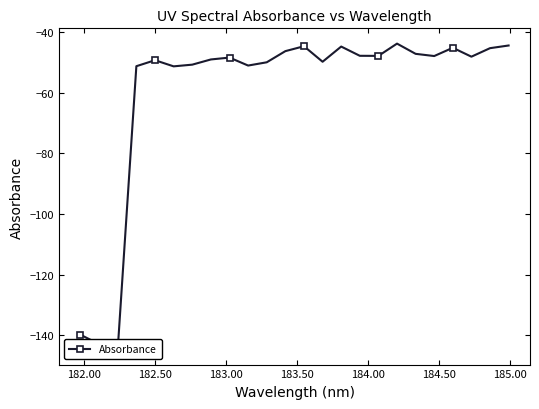

What is the value of the 5th point from the left?

-49.3